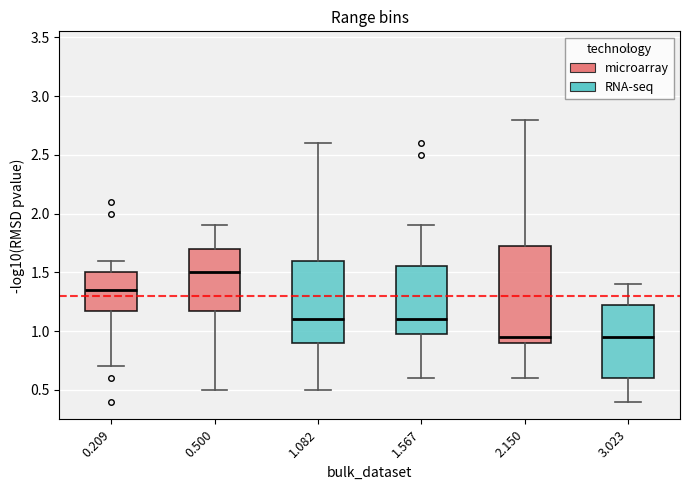

Where is the upper edge of the box at x = 1.082 on the y-axis? The values are not printed on the chart, so give them approximately, as read against the axis.

1.60